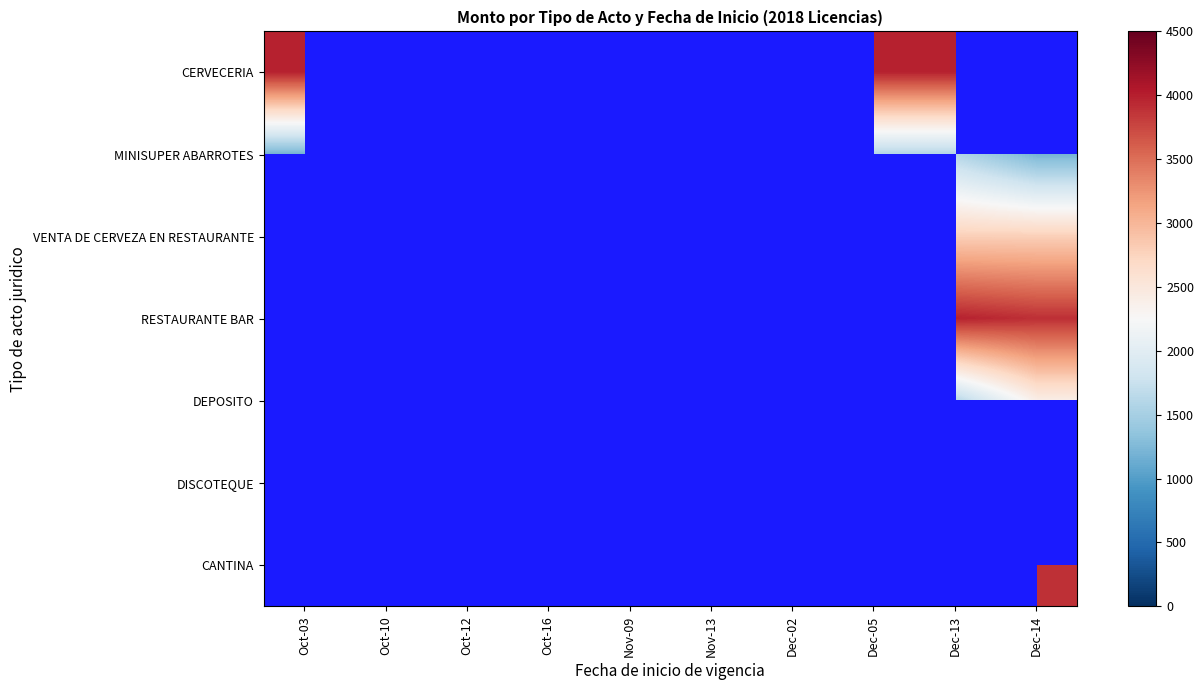

Rank the series at Dec-02 from highest to lowest value.

CERVECERIA, MINISUPER ABARROTES, VENTA DE CERVEZA EN RESTAURANTE, RESTAURANTE BAR, DEPOSITO, DISCOTEQUE, CANTINA